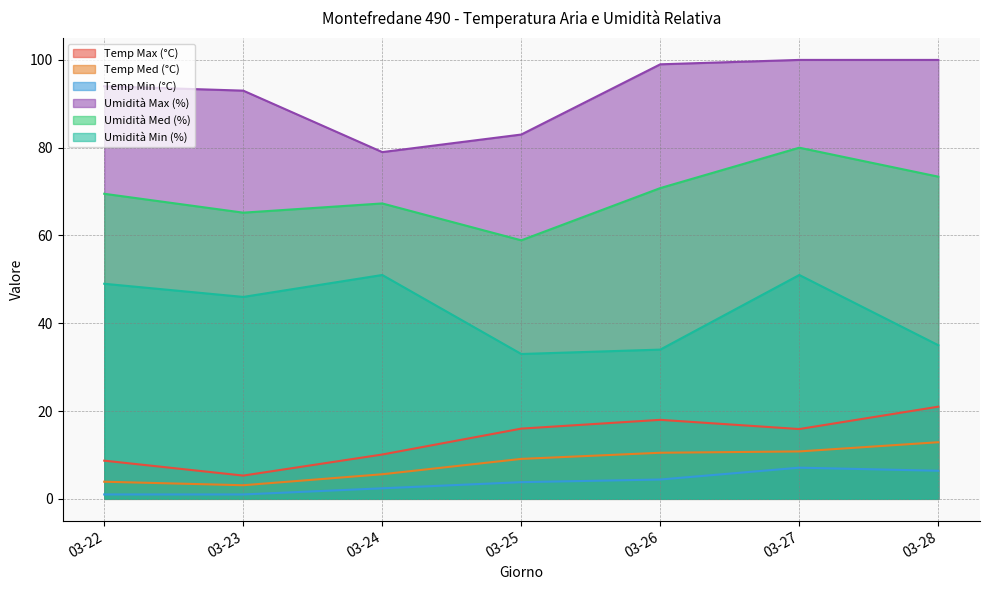

True or false: Temp Min (°C) and Temp Med (°C) intersect in this chart.

False